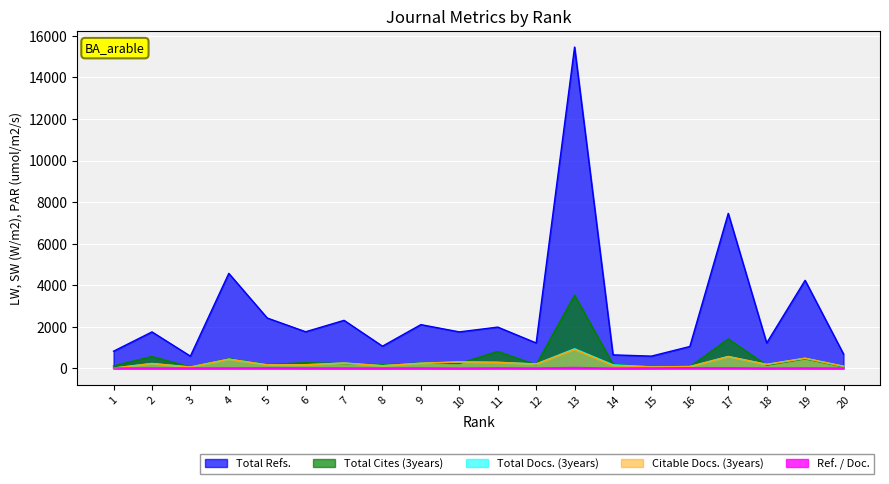

At which label is Total Docs. (3years) closest to 481?

19